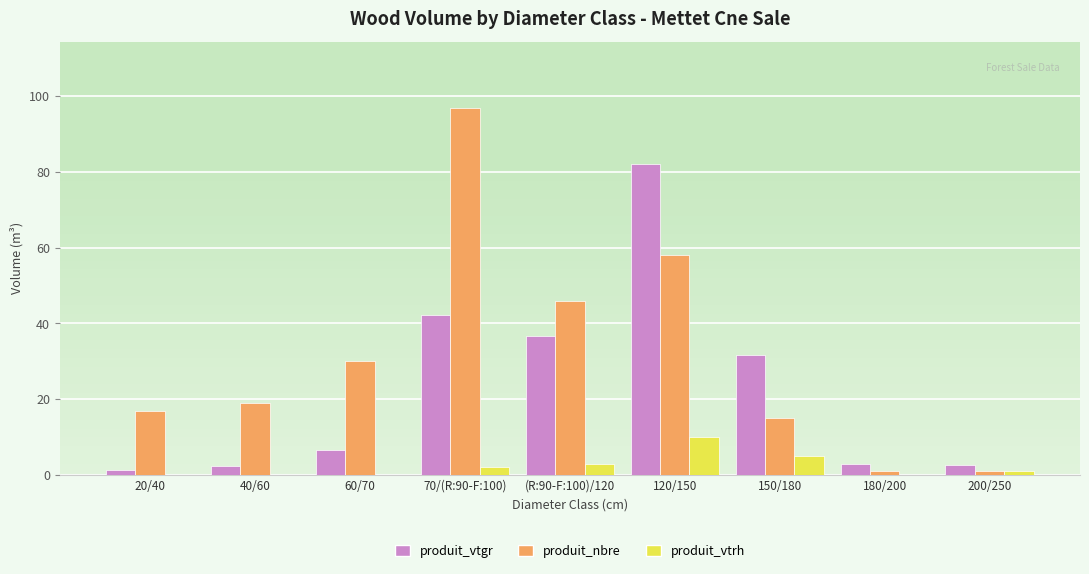

Count the produit_vtrh values in the range 0 to 3.

7